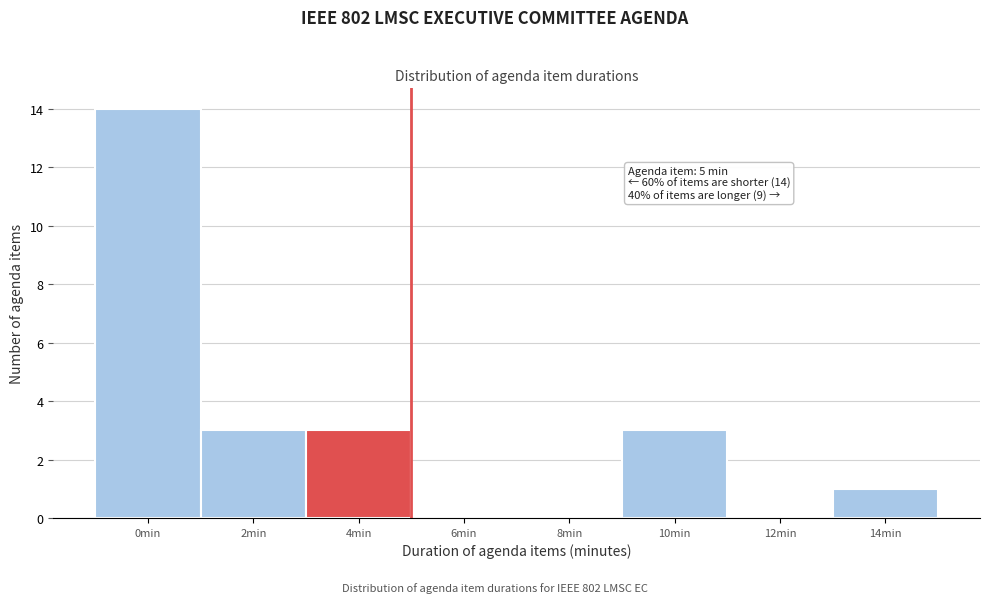

Reading left to right, extract all data points from this chart.

0min=14	2min=3	4min=3	6min=0	8min=0	10min=3	12min=0	14min=1